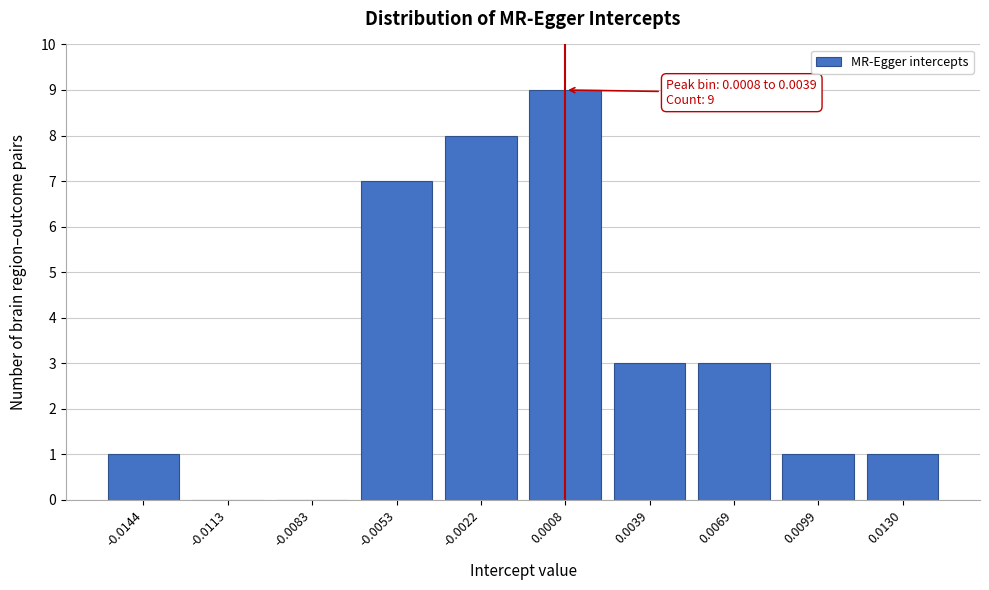

Which has a higher value, -0.0022 or 0.0008?

0.0008